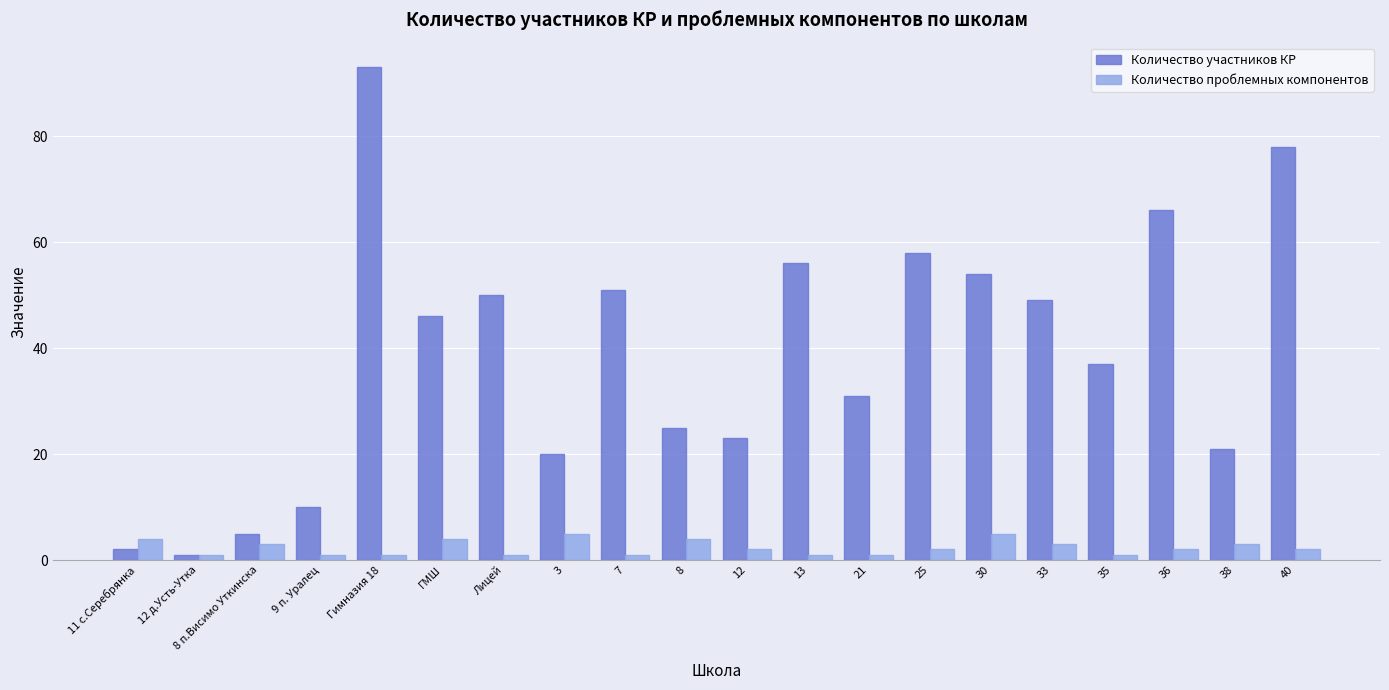

Reading left to right, transcribe all the data shown in this chart.

Количество участников КР: 11 с.Серебрянка=2	12 д.Усть-Утка=1	8 п.Висимо Уткинска=5	9 п. Уралец=10	Гимназия 18=93	ГМШ=46	Лицей=50	3=20	7=51	8=25	12=23	13=56	21=31	25=58	30=54	33=49	35=37	36=66	38=21	40=78
Количество проблемных компонентов: 11 с.Серебрянка=4	12 д.Усть-Утка=1	8 п.Висимо Уткинска=3	9 п. Уралец=1	Гимназия 18=1	ГМШ=4	Лицей=1	3=5	7=1	8=4	12=2	13=1	21=1	25=2	30=5	33=3	35=1	36=2	38=3	40=2